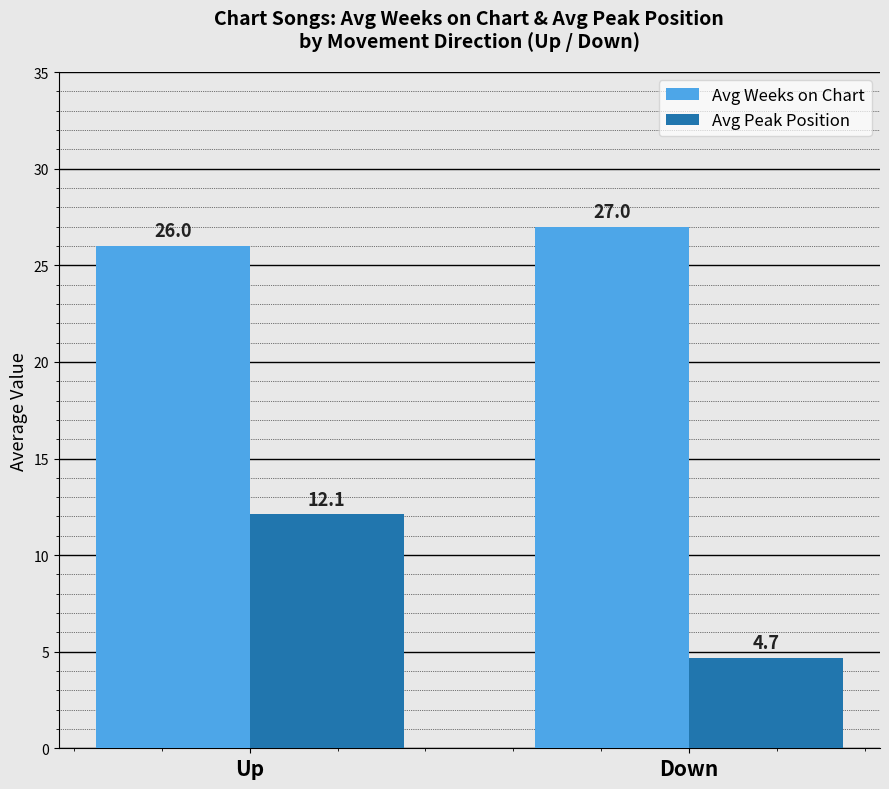

What is the difference between the Avg Weeks on Chart values at Up and Down?

1.0